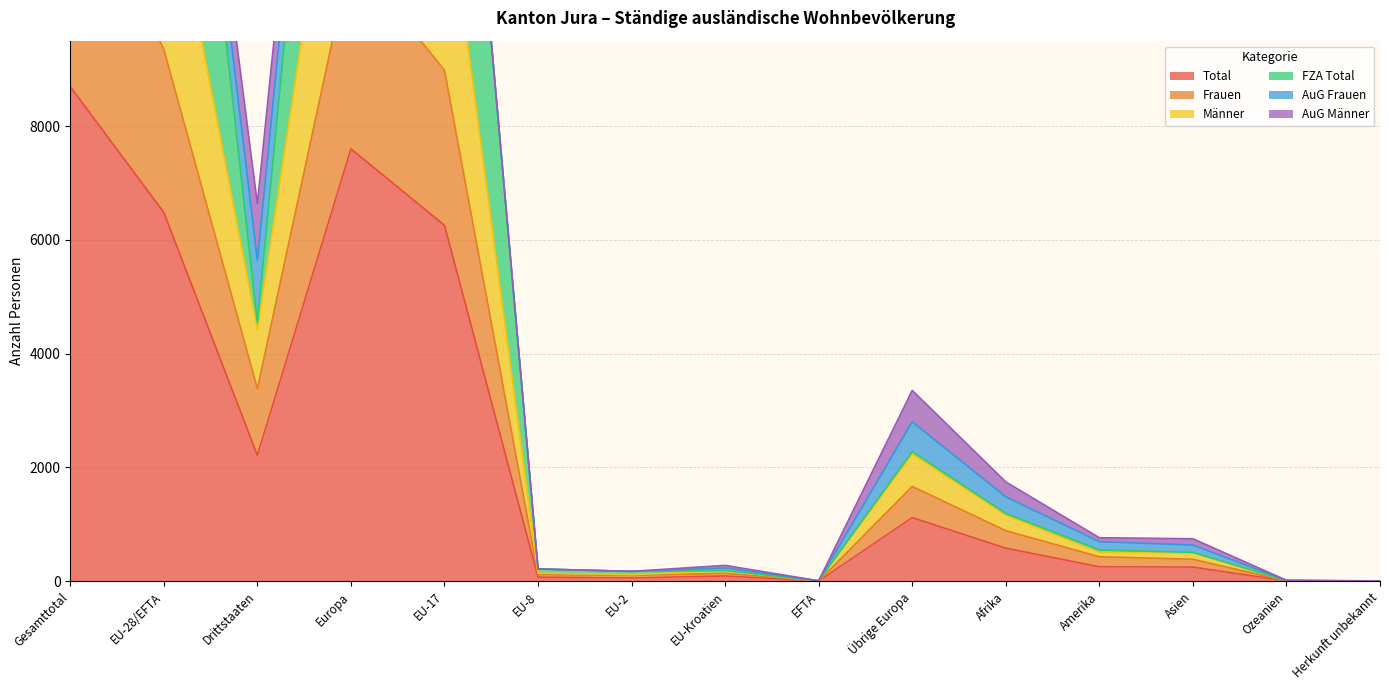

How many interior local peaks does the FZA Total series have?

3